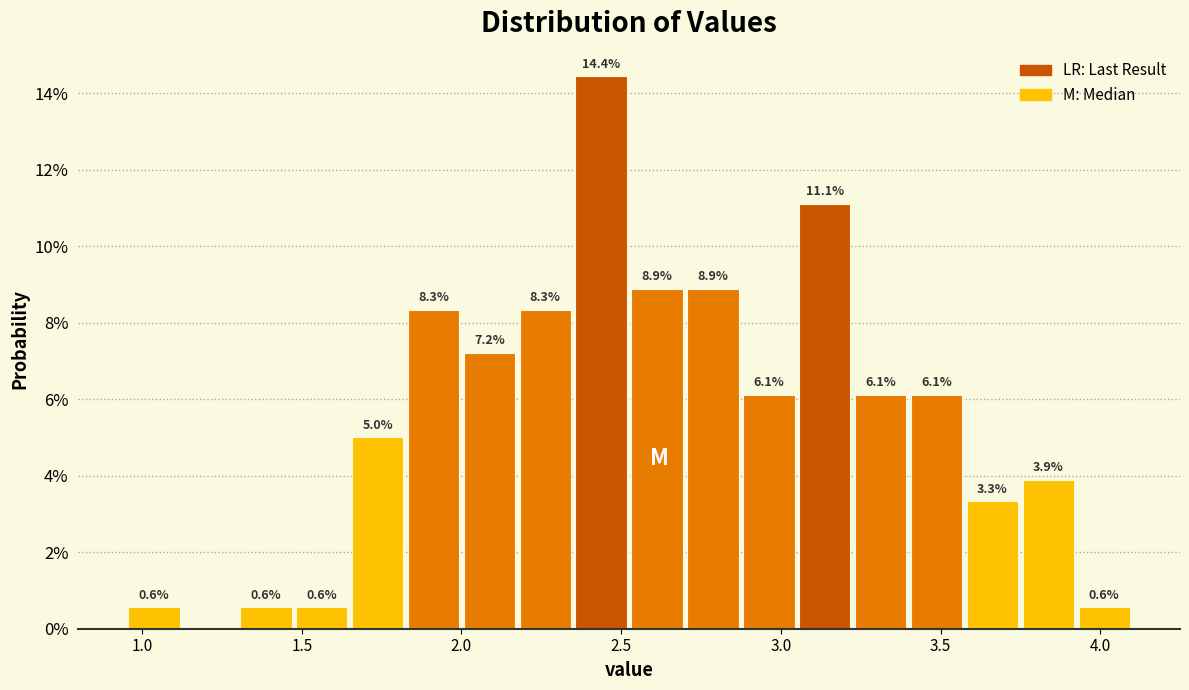

Around what value on the x-axis is the tallest bar? Give the approximate position of its centre, as read against the axis.

2.45